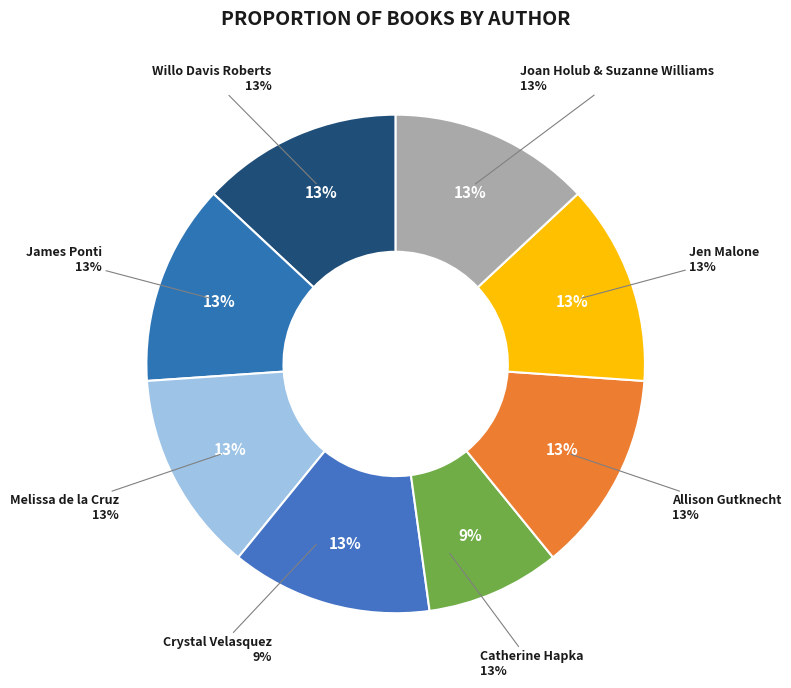

To the nearest percent, what portion does Jen Malone represent?

13%